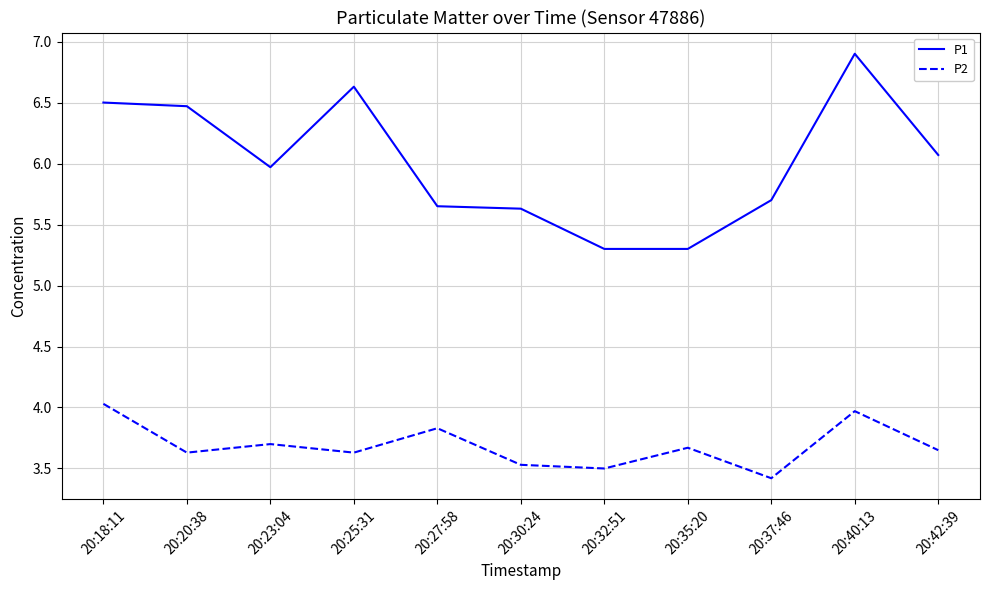

True or false: P1 and P2 cross at least once.

False